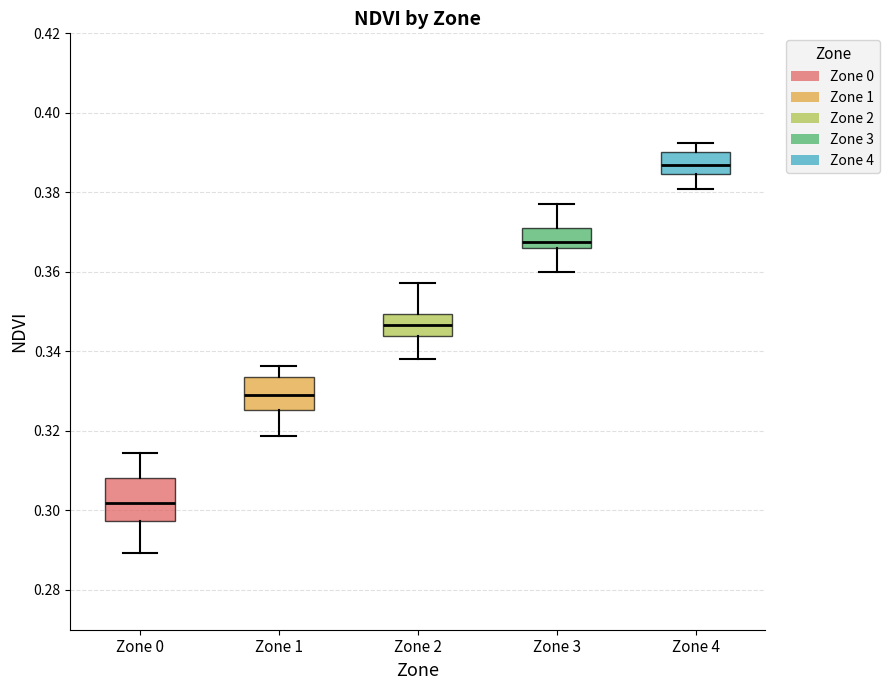

Reading left to right, transcribe this box plot: for each box, give where its median line is, the range the box spans, and where its two whiskers end, as read against the y-axis. The values are not printed on the chart, so give them approximately, as read against the axis.

Zone 0: median 0.302, box 0.298 to 0.308, whiskers 0.290 to 0.314
Zone 1: median 0.328, box 0.326 to 0.334, whiskers 0.318 to 0.336
Zone 2: median 0.346, box 0.344 to 0.350, whiskers 0.338 to 0.358
Zone 3: median 0.368, box 0.366 to 0.372, whiskers 0.360 to 0.378
Zone 4: median 0.386, box 0.384 to 0.390, whiskers 0.380 to 0.392